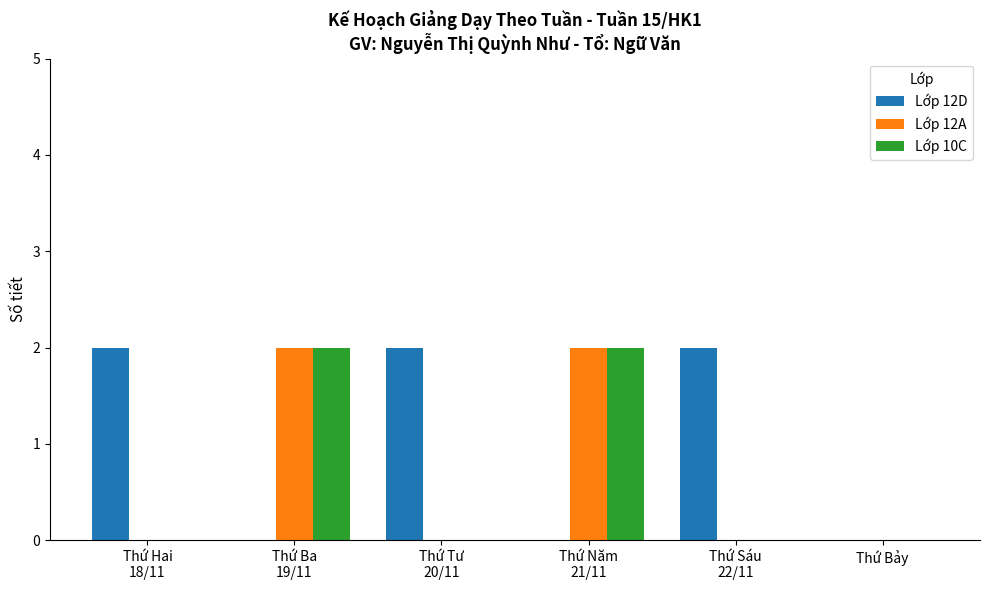

What is the sum of all Lớp 12A values?

4